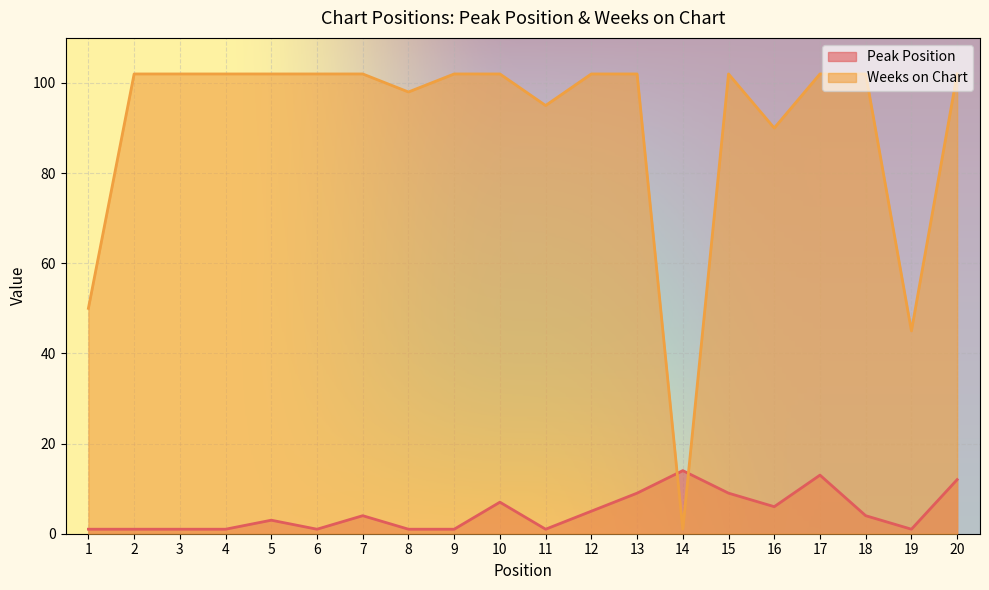

The value of Peak Position at 11 is 2. True or false?

False